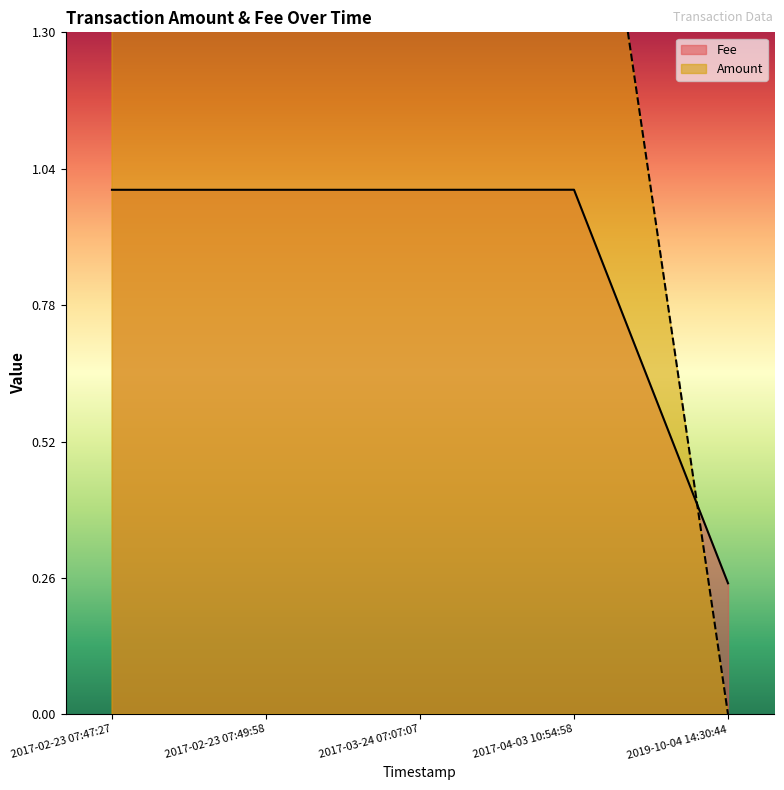

At which label does Fee first exceed 1?

2017-04-03 10:54:58